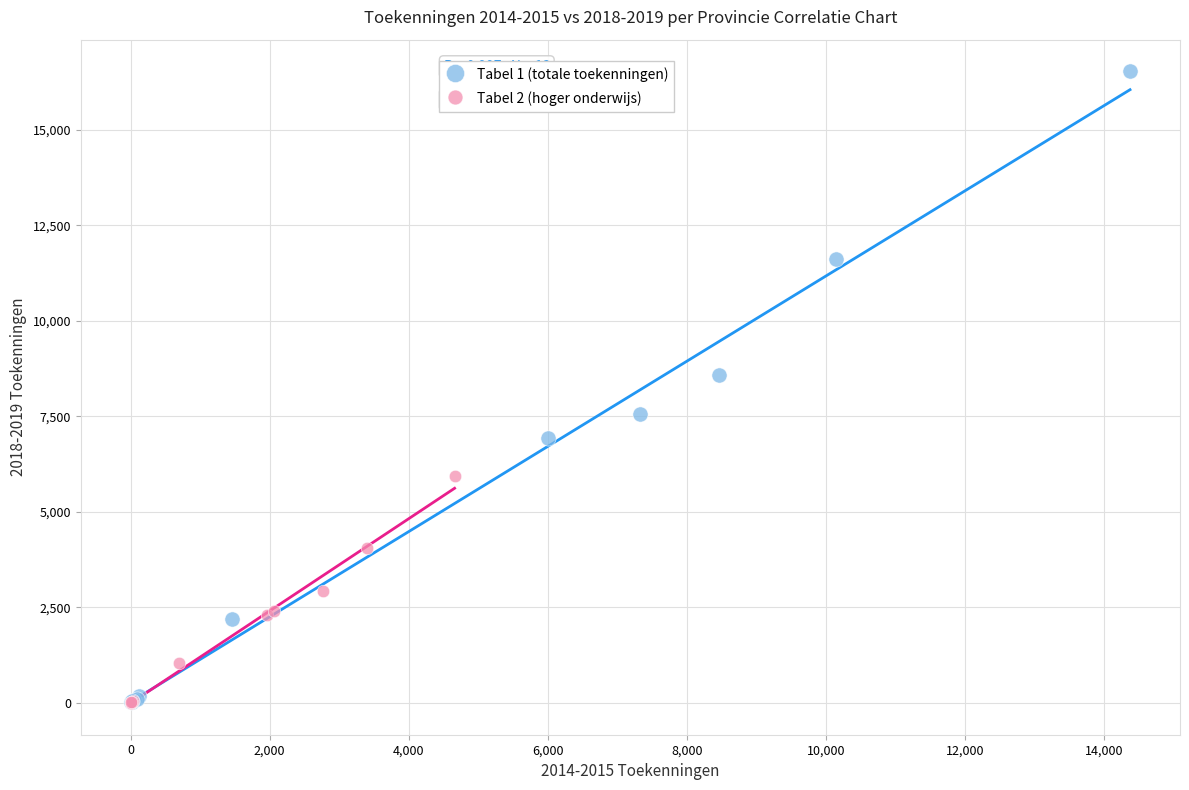

Which series contains the highest Y value?

Tabel 1 (totale toekenningen)